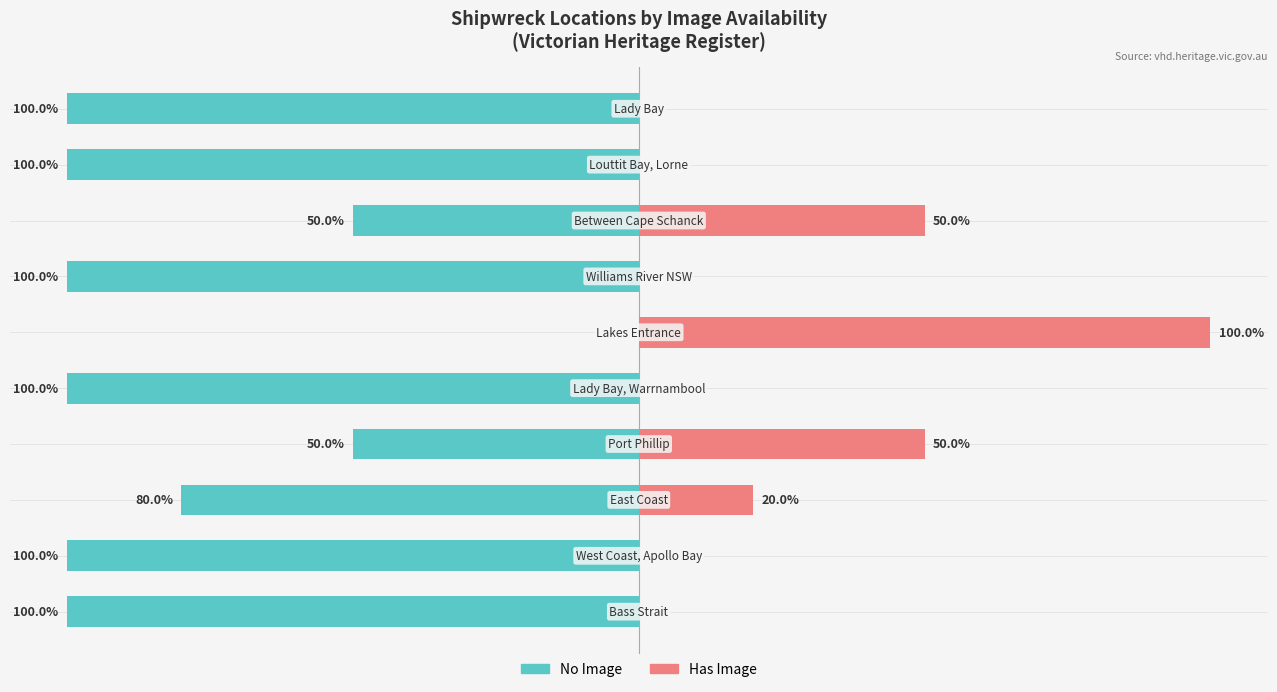

What is the maximum value for With Image (Private)?

100